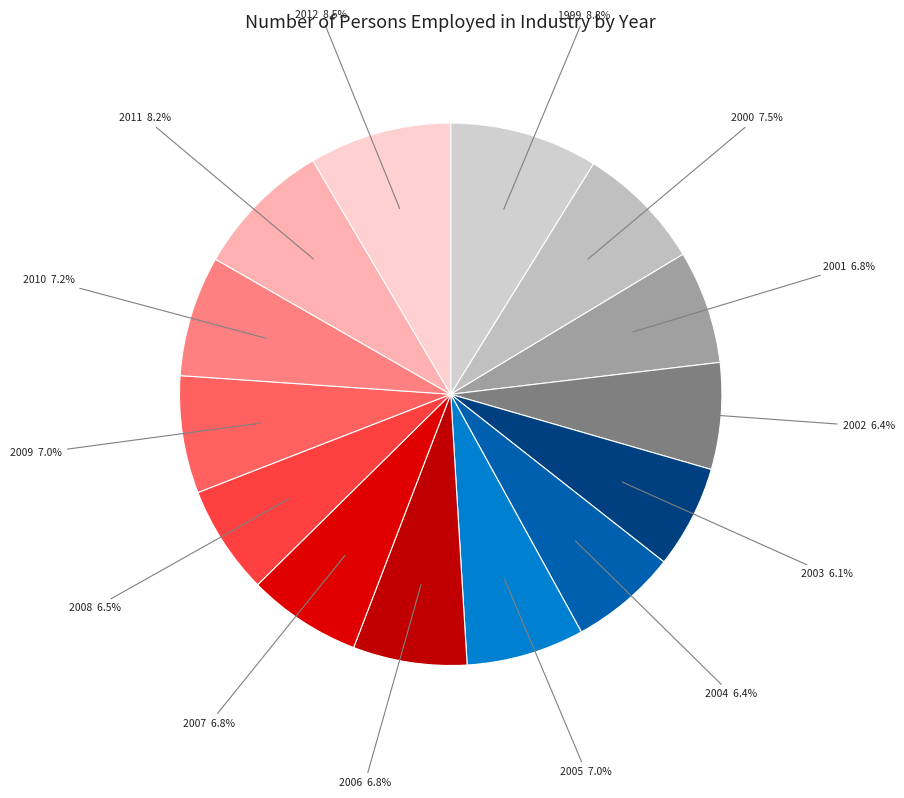

Is 2002 the majority of the pie?

No